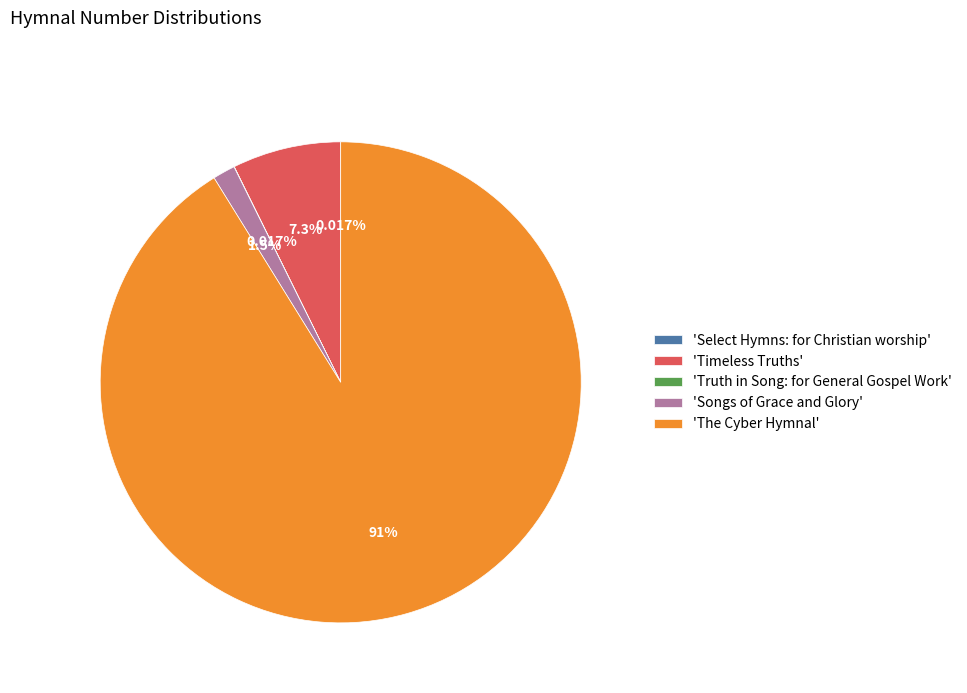

To the nearest percent, what is the difference between the largest and smallest slice percentages?

91%